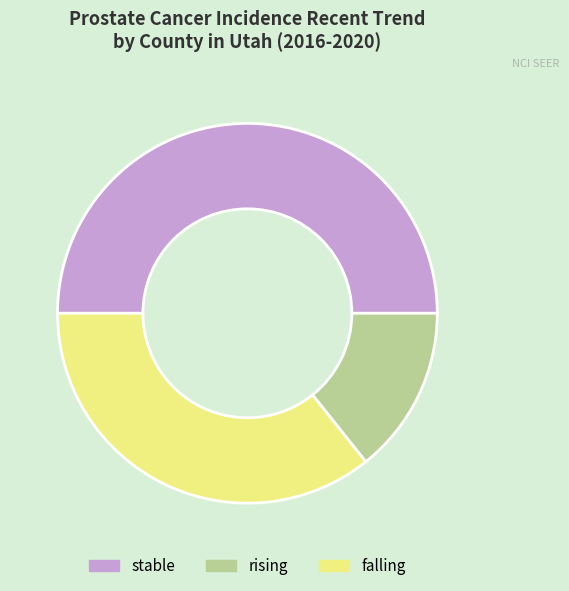

Is it true that rising is 2% of the pie?

False